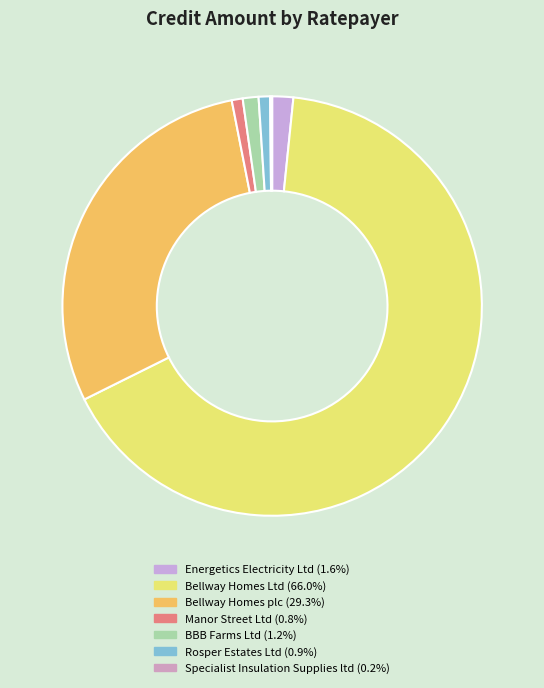

What is the largest slice in the pie chart?

Bellway Homes Ltd